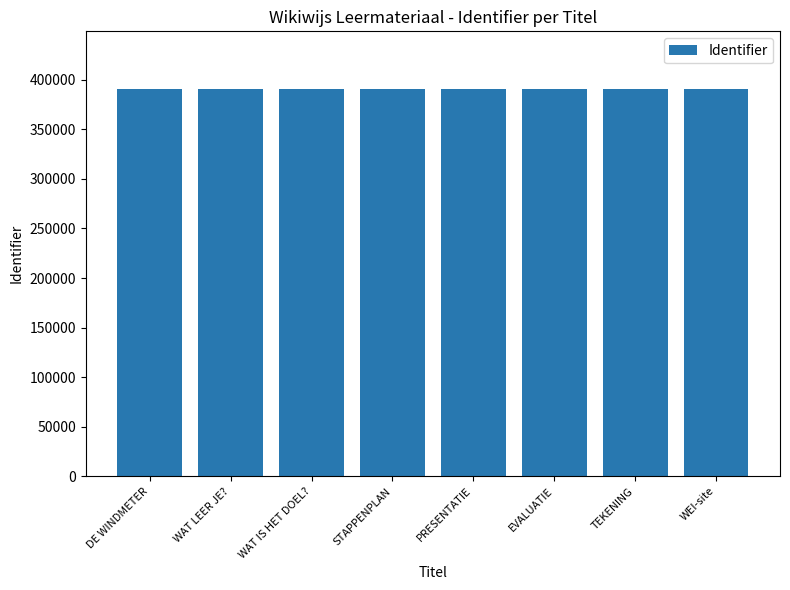

What is the average value?

390338